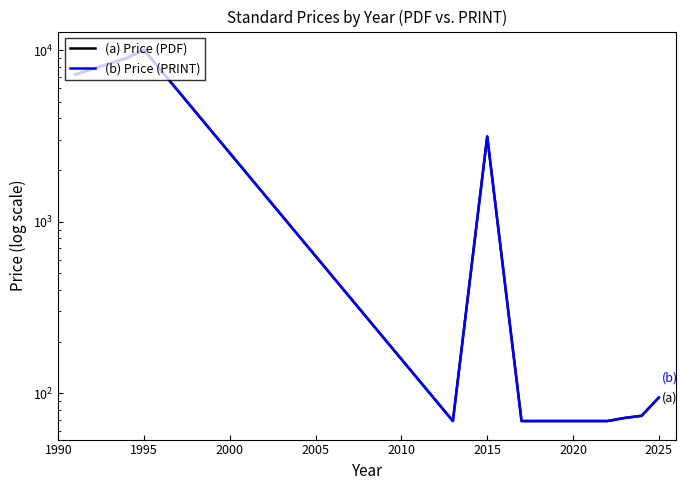

At how many categories does at least one series exceed 8323?

2